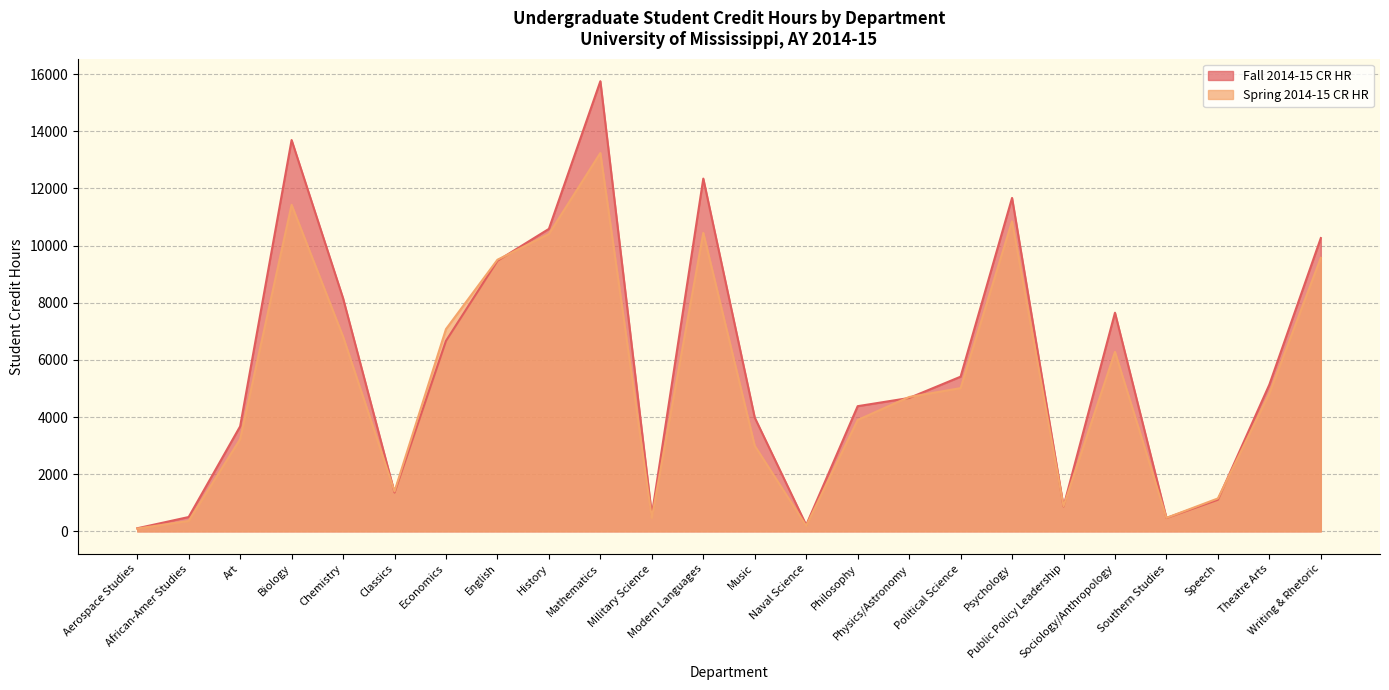

What are all the series names shown in the legend?

Fall 2014-15 CR HR, Spring 2014-15 CR HR